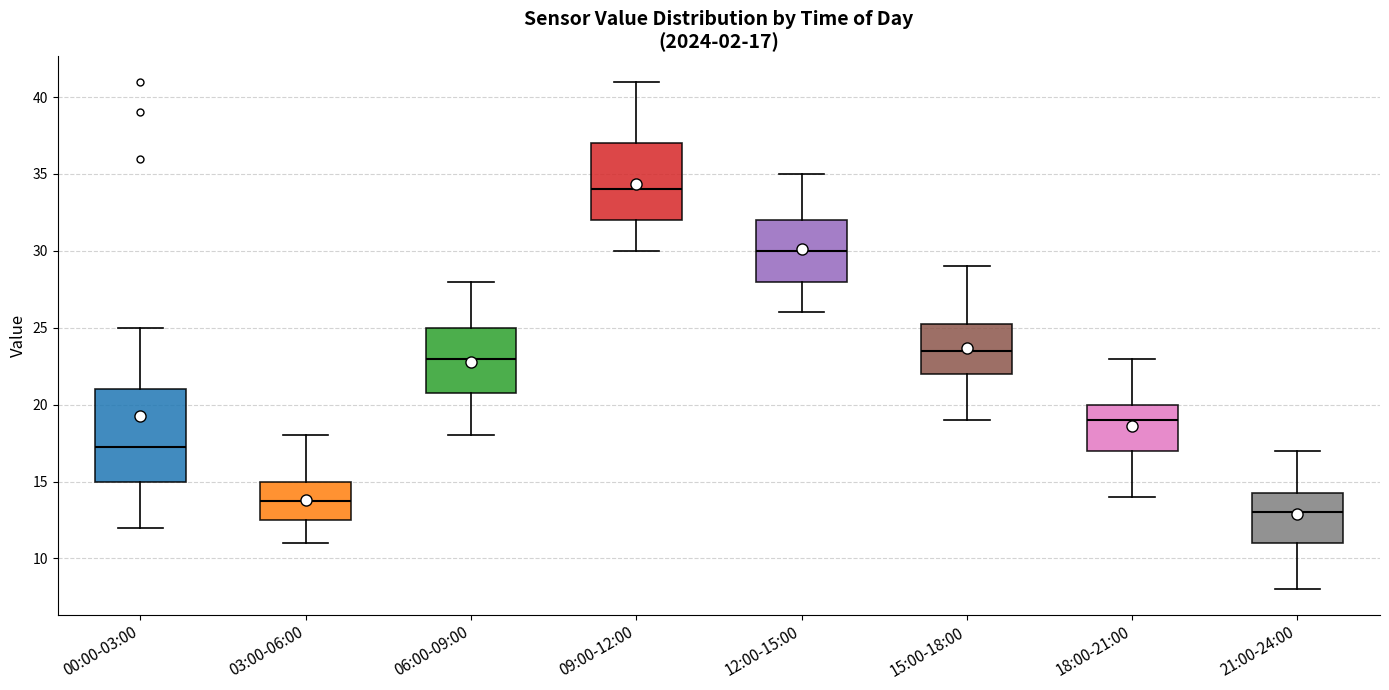

Which box is the tallest, from its lower edge to its upper edge?

00:00-03:00